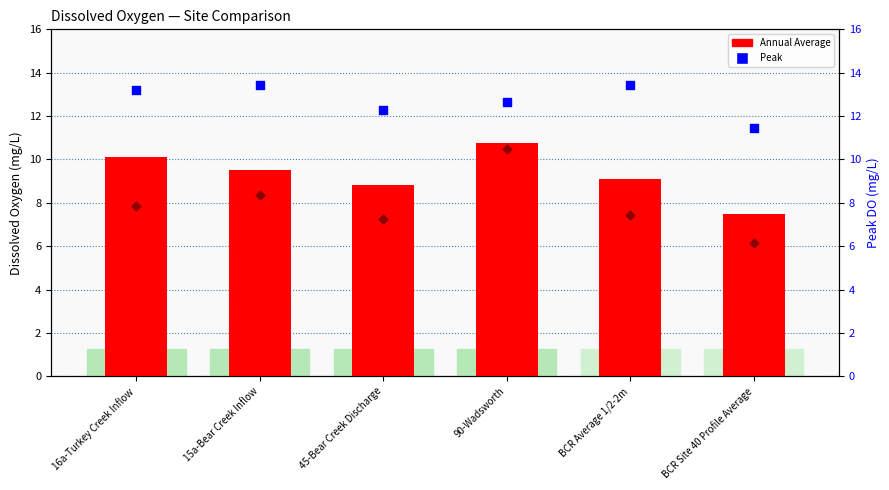

Which series reaches the minimum Y coordinate?

Seasonal Average